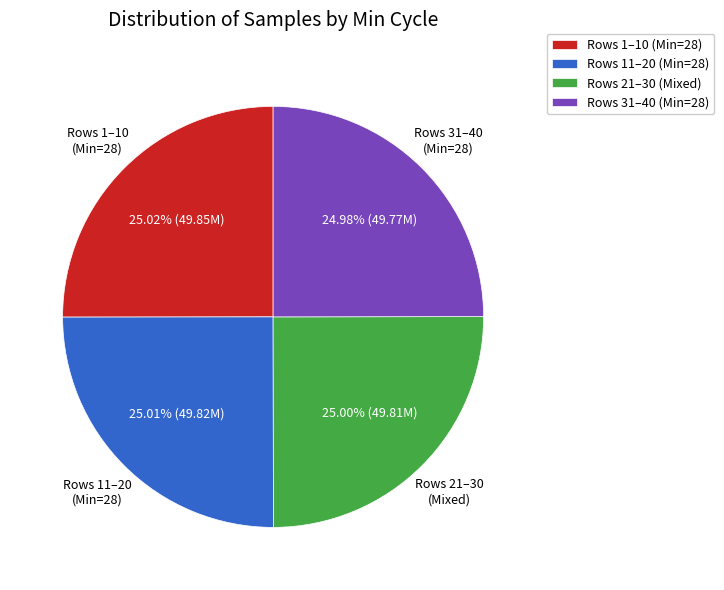

Is Rows 1–10 (Min=28) the majority of the pie?

No